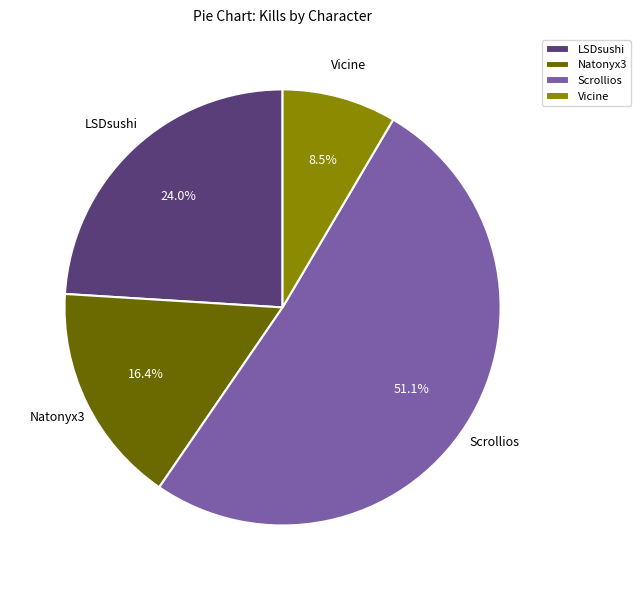

What percentage is the Scrollios slice, to the nearest percent?

51%